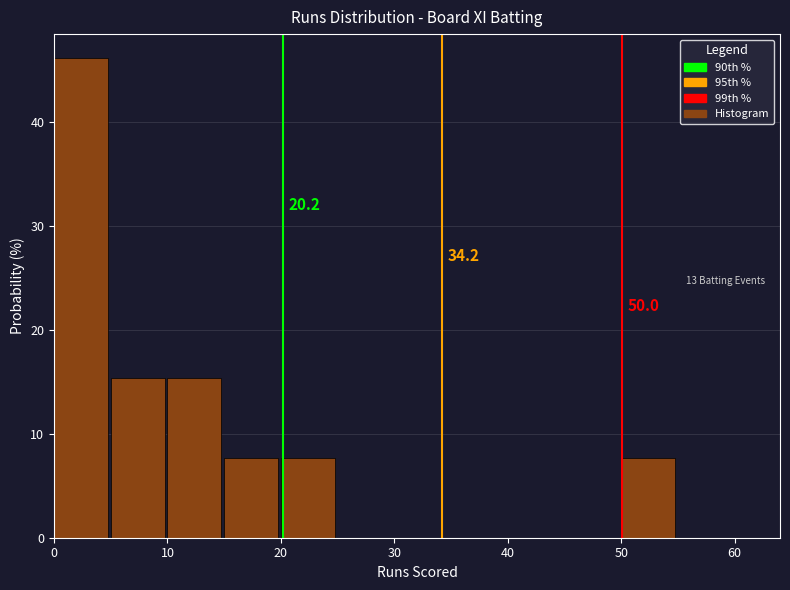

Which range on the x-axis has the tallest bar?

0 to 5